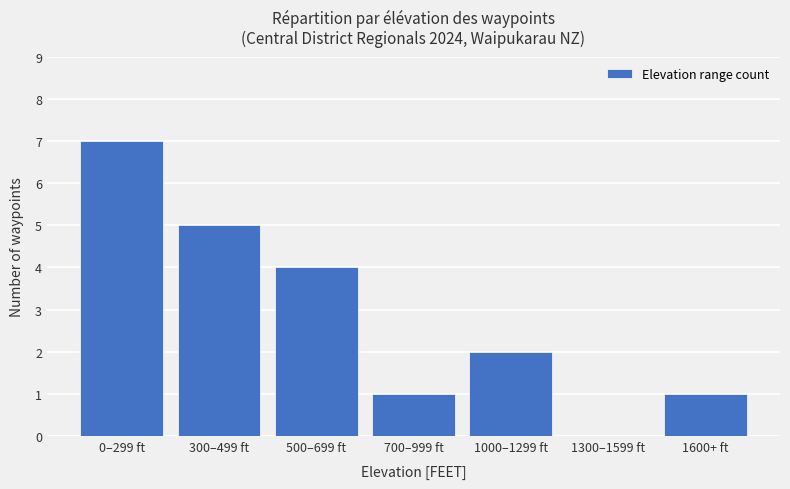

What is the ratio of the value at 0–299 ft to the value at 1600+ ft?

7.0